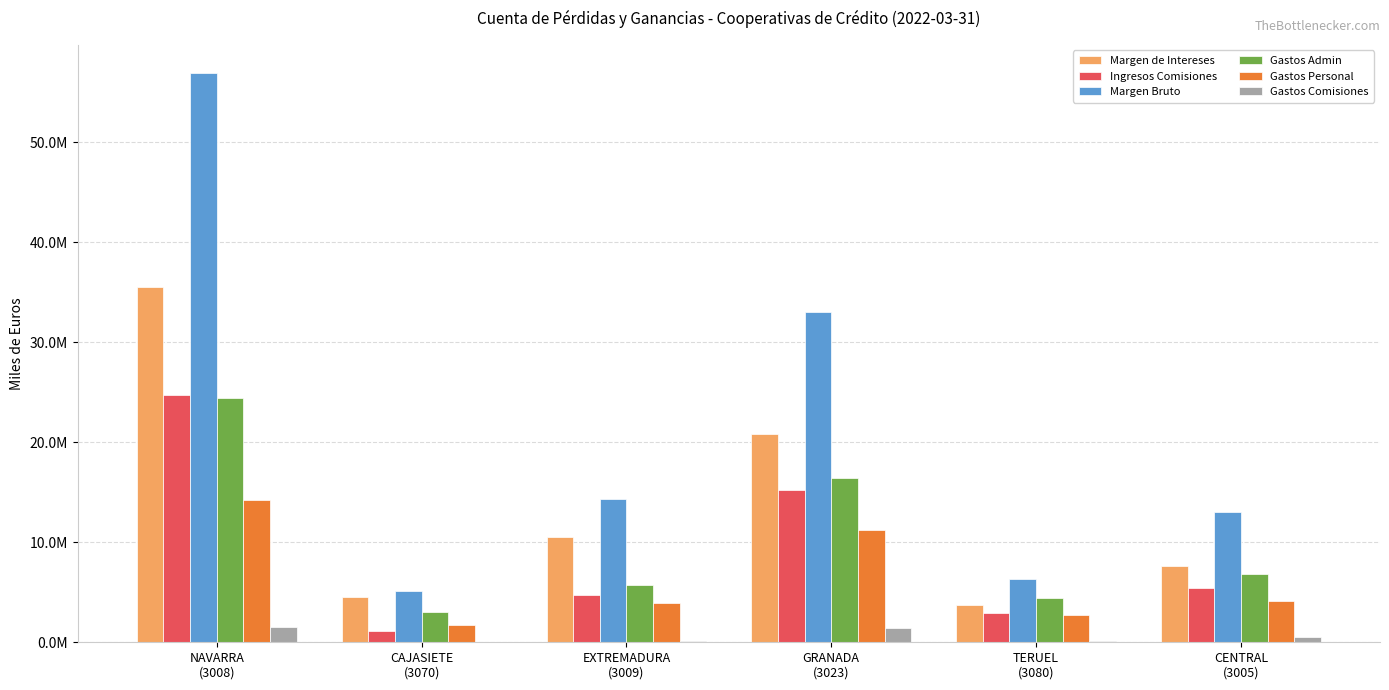

The Gastos Comisiones series shows 20351 at CAJASIETE
(3070). True or false?

False